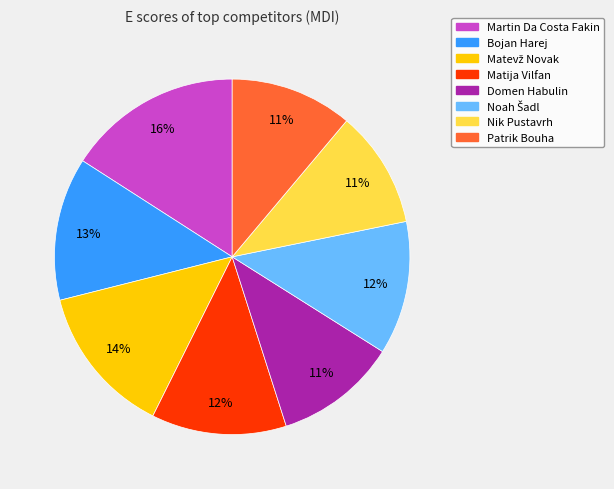

Is there a majority slice in this chart?

No